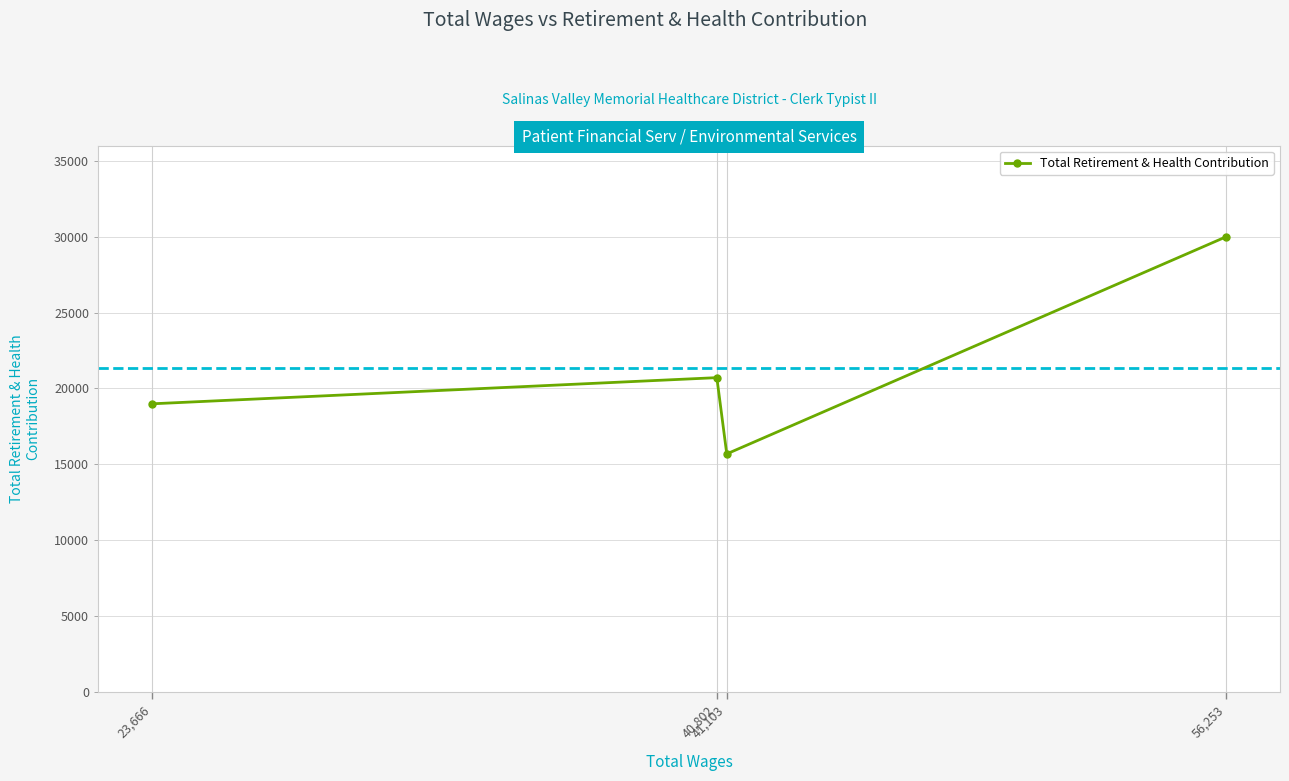

At which category does the data reach its first local valley?

41,103